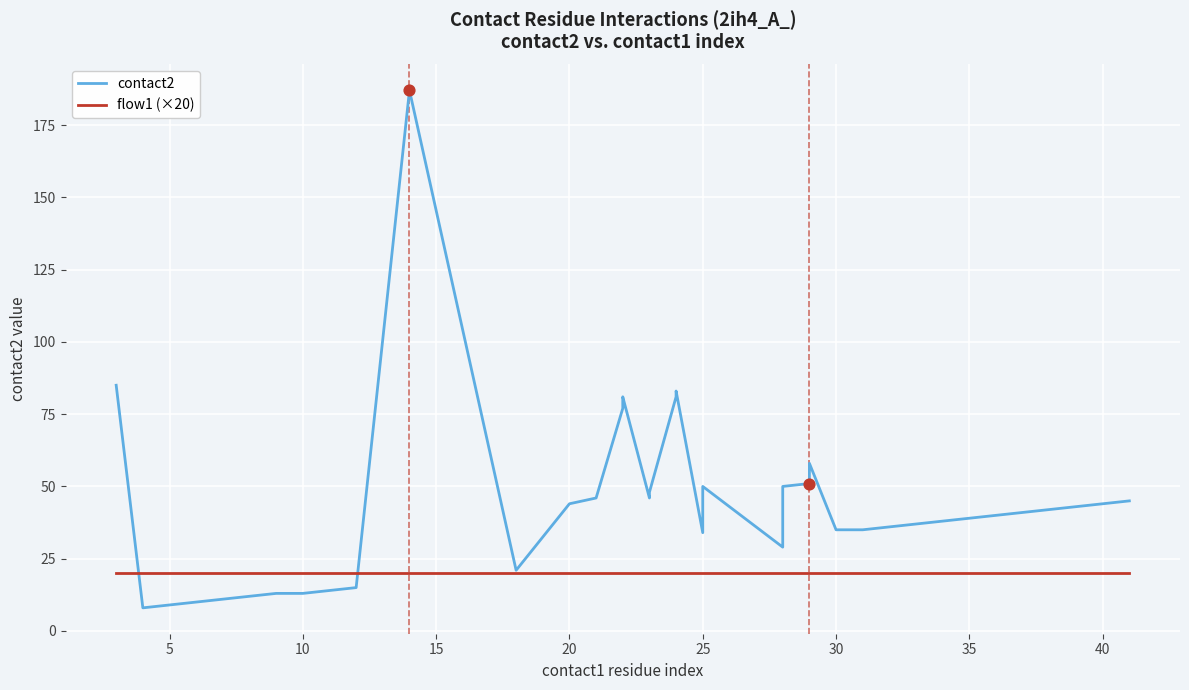

Which series contains the highest Y value?

contact2